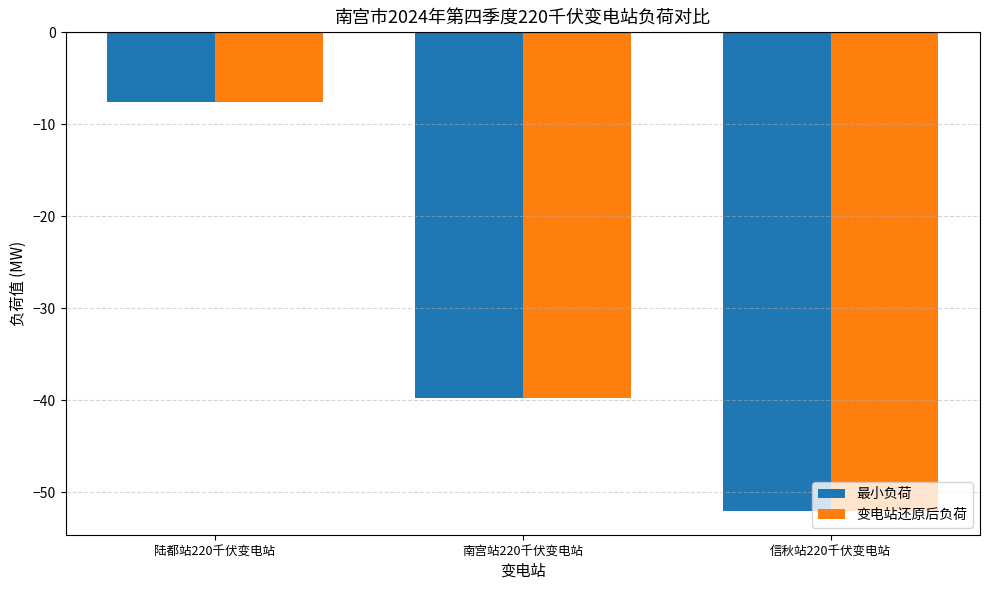

The value of 变电站还原后负荷 at 南宫站220千伏变电站 is -20.4. True or false?

False